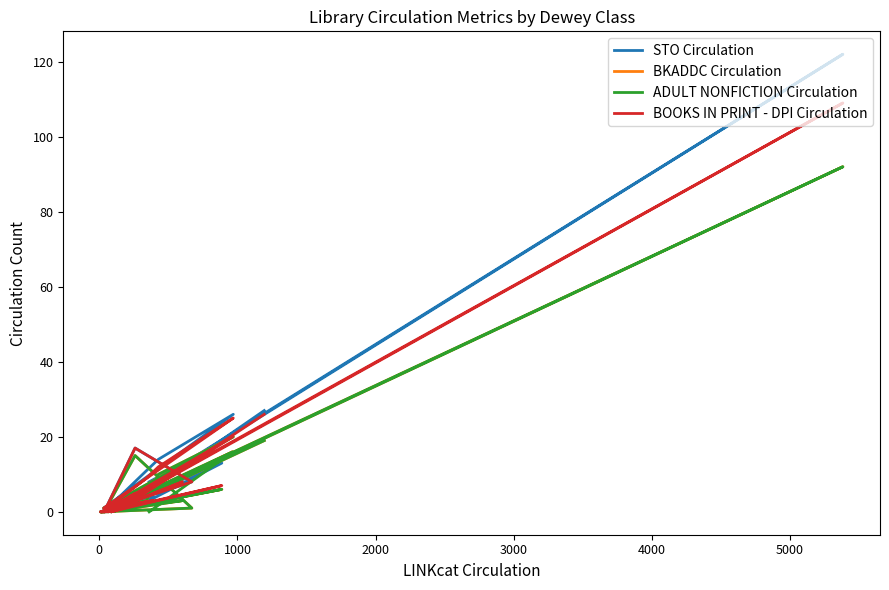

What is the sum of all BKADDC Circulation values?

211